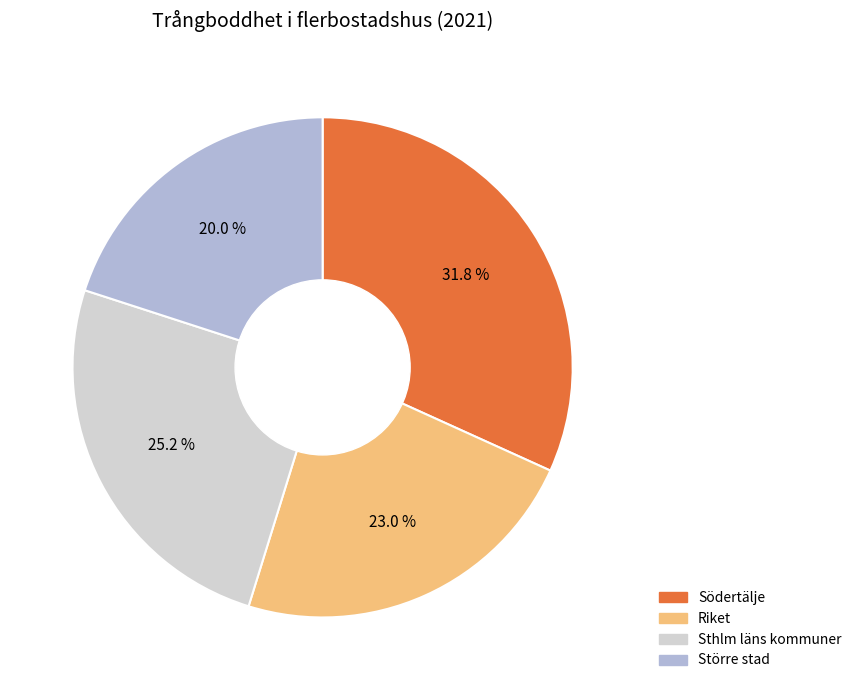

Does Södertälje account for over 50% of the chart?

No